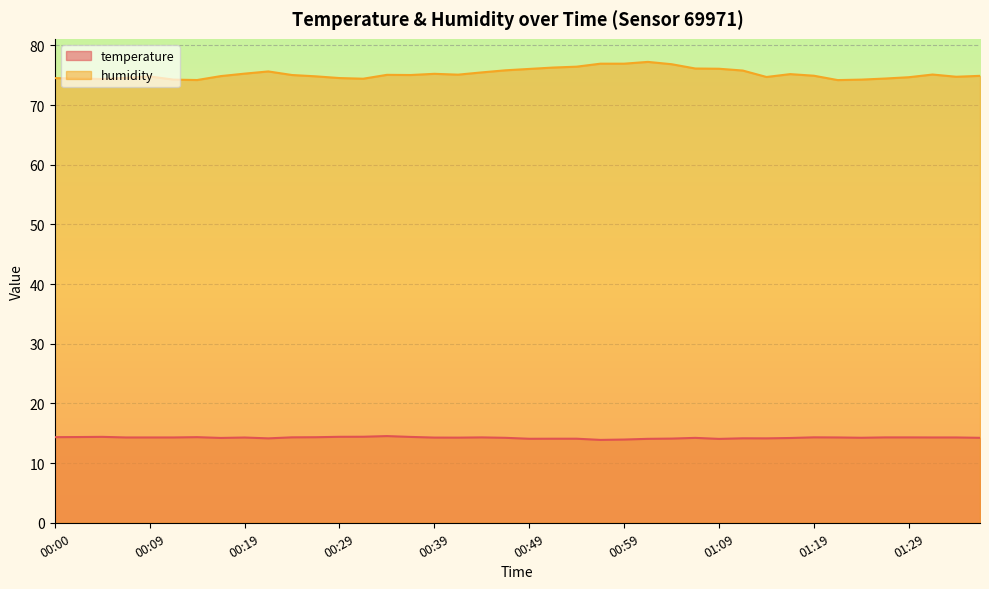

True or false: humidity and temperature intersect in this chart.

False